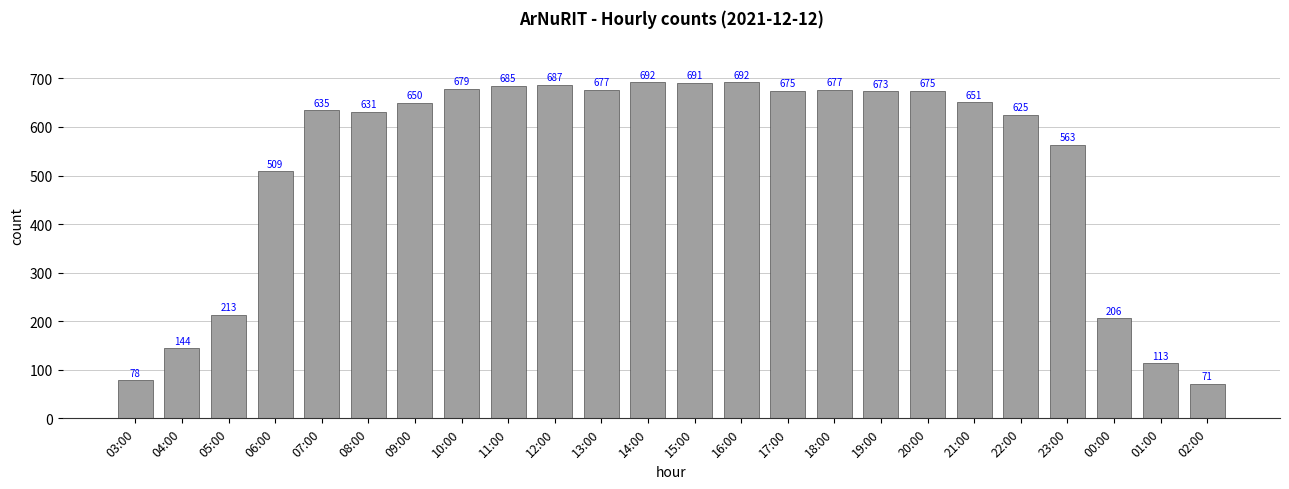

Reading left to right, what are all the values shown in this chart?

78	144	213	509	635	631	650	679	685	687	677	692	691	692	675	677	673	675	651	625	563	206	113	71